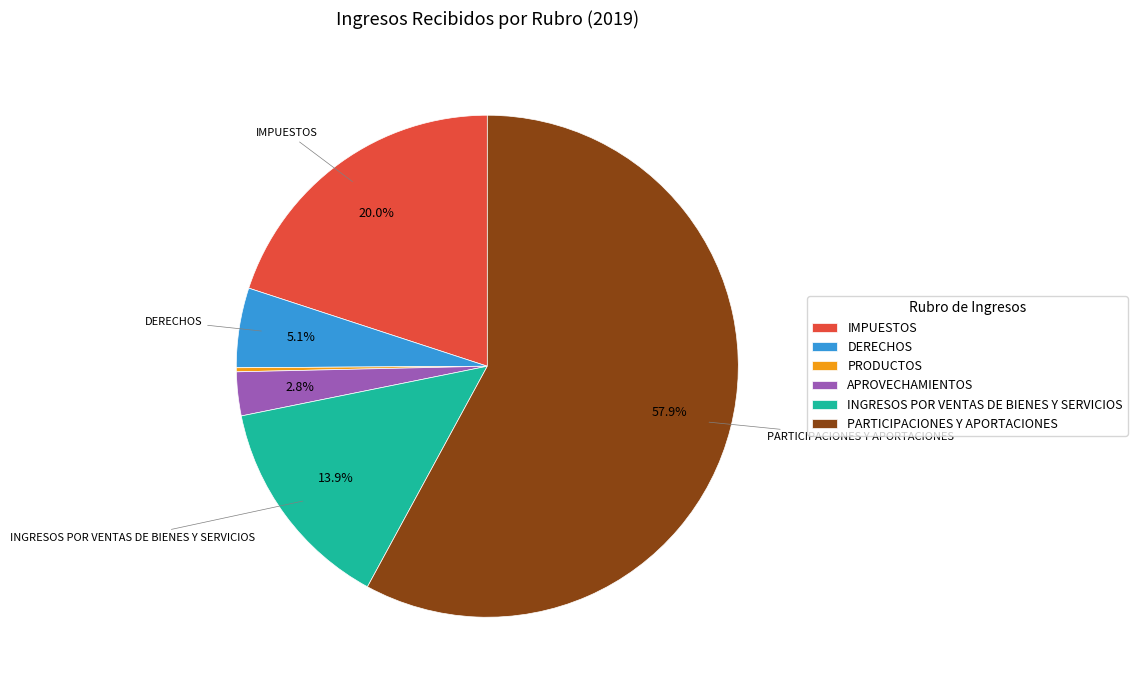

To the nearest percent, what is the difference between the largest and smallest slice percentages?

58%